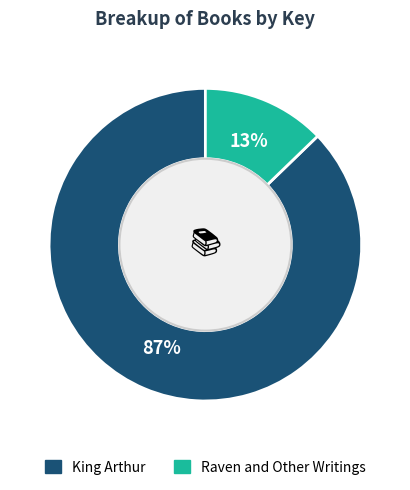

To the nearest percent, what is the difference between the King Arthur and Raven and Other Writings slice percentages?

74%